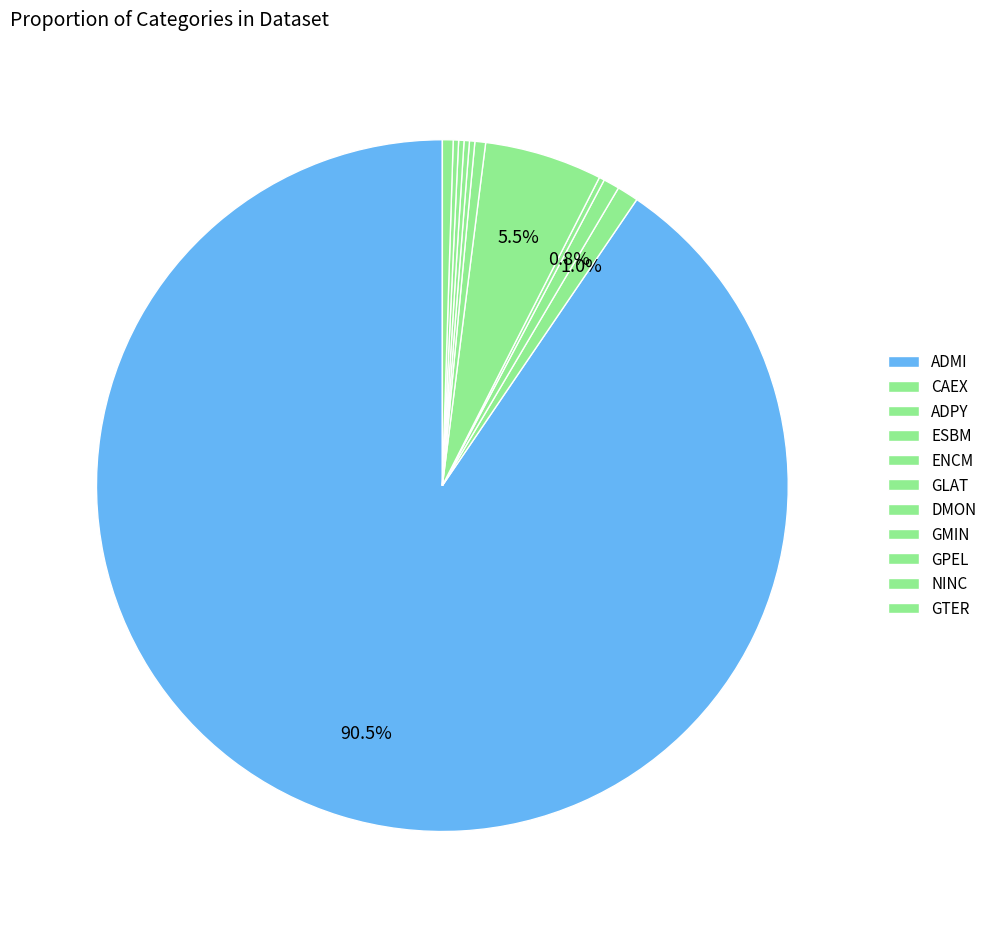

What is the majority slice?

ADMI